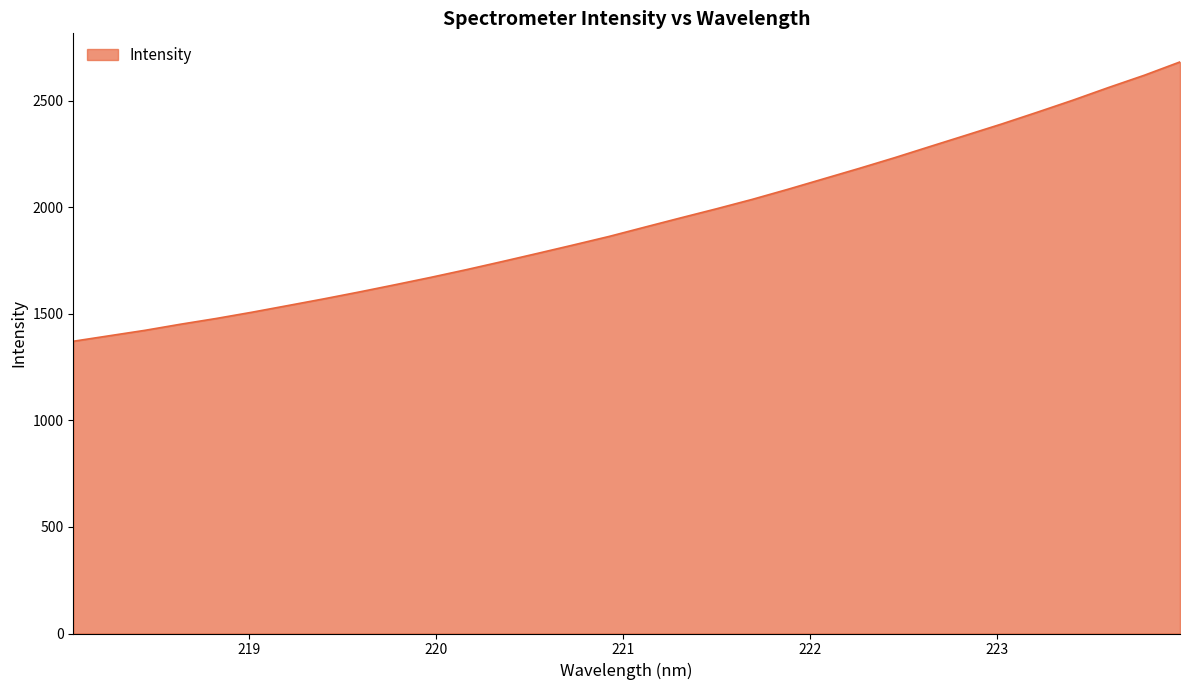

Reading left to right, what are all the values shown in this chart?

1371.9	1397.5	1423.0	1451.8	1478.8	1508.2	1539.3	1570.6	1603.2	1637.1	1671.7	1707.9	1745.9	1784.6	1824.0	1864.0	1907.7	1950.9	1993.4	2037.5	2084.9	2134.0	2183.1	2233.7	2286.6	2339.1	2391.8	2447.2	2503.8	2563.3	2620.7	2683.2